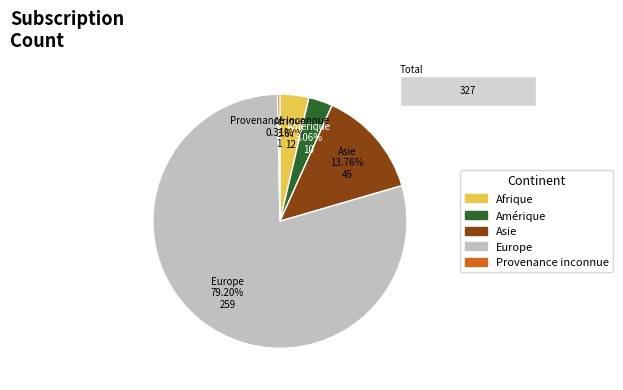

Is it true that Afrique is 1% of the pie?

False